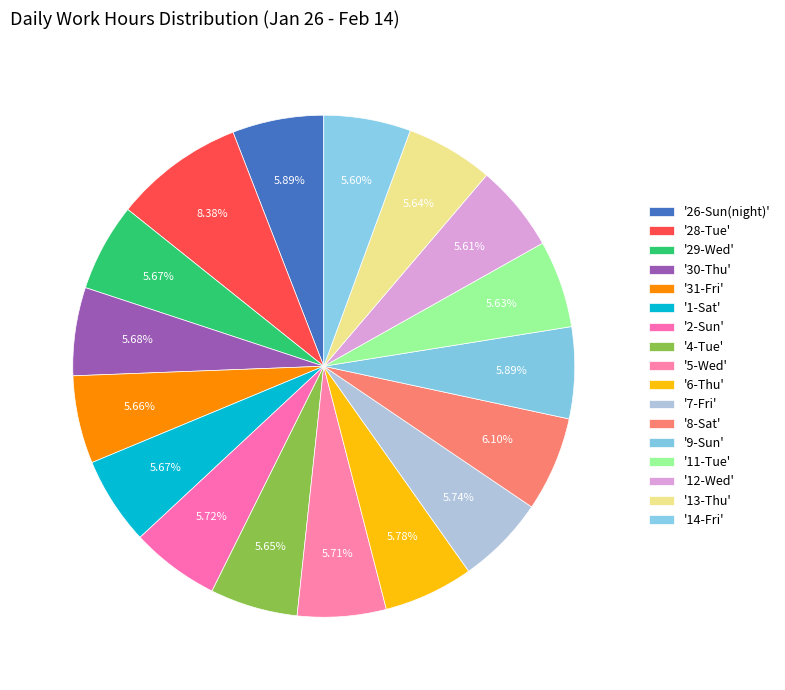

How many slices are in this pie chart?

17